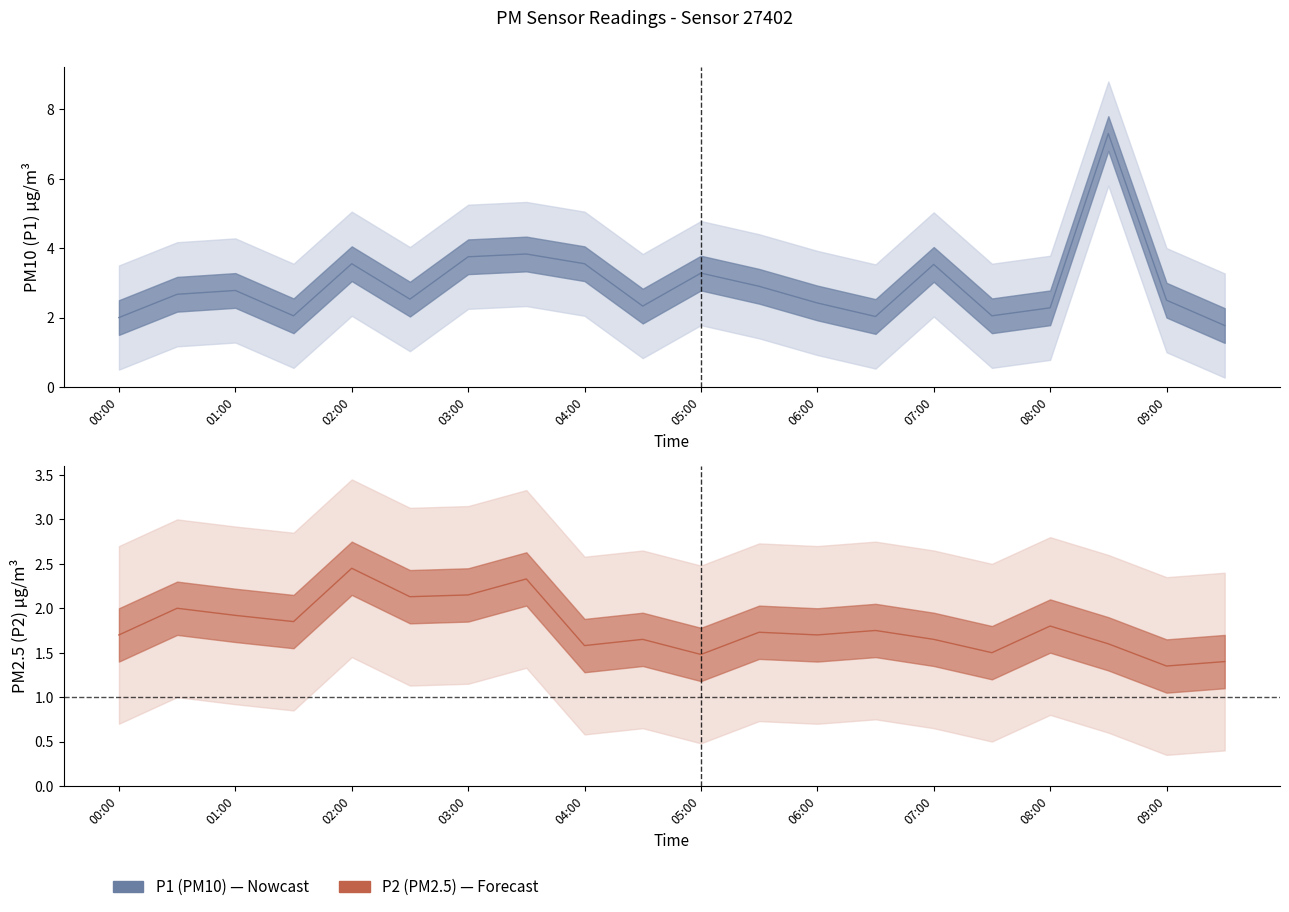

Reading left to right, what are all the values shown in this chart?

P1: 2.0	2.7	2.8	2.0	3.5	2.5	3.8	3.8	3.5	2.3	3.3	2.9	2.4	2.0	3.5	2.0	2.3	7.3	2.5	1.8
P1_upper: 3.5	4.2	4.3	3.5	5.0	4.0	5.2	5.3	5.0	3.8	4.8	4.4	3.9	3.5	5.0	3.5	3.8	8.8	4.0	3.3
P1_lower: 0.5	1.2	1.3	0.6	2.0	1.0	2.2	2.3	2.0	0.8	1.8	1.4	0.9	0.5	2.0	0.6	0.8	5.8	1.0	0.3
P2: 1.7	2.0	1.9	1.9	2.5	2.1	2.1	2.3	1.6	1.6	1.5	1.7	1.7	1.8	1.6	1.5	1.8	1.6	1.4	1.4
P2_upper: 2.7	3.0	2.9	2.9	3.5	3.1	3.1	3.3	2.6	2.6	2.5	2.7	2.7	2.8	2.6	2.5	2.8	2.6	2.4	2.4
P2_lower: 0.7	1.0	0.9	0.8	1.4	1.1	1.1	1.3	0.6	0.7	0.5	0.7	0.7	0.8	0.7	0.5	0.8	0.6	0.3	0.4